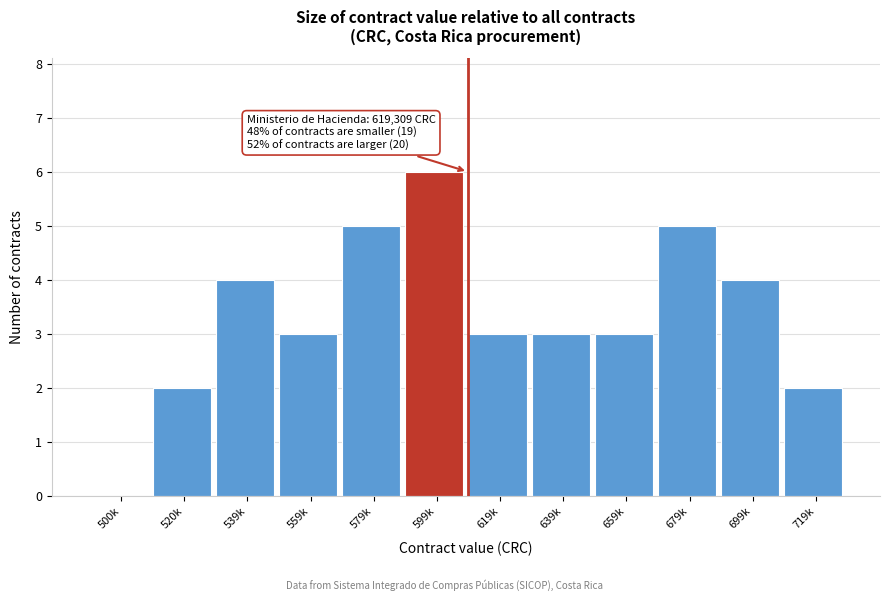

Reading right to left, what are all the values shown in this chart?

719k=2	699k=4	679k=5	659k=3	639k=3	619k=3	599k=6	579k=5	559k=3	539k=4	520k=2	500k=0